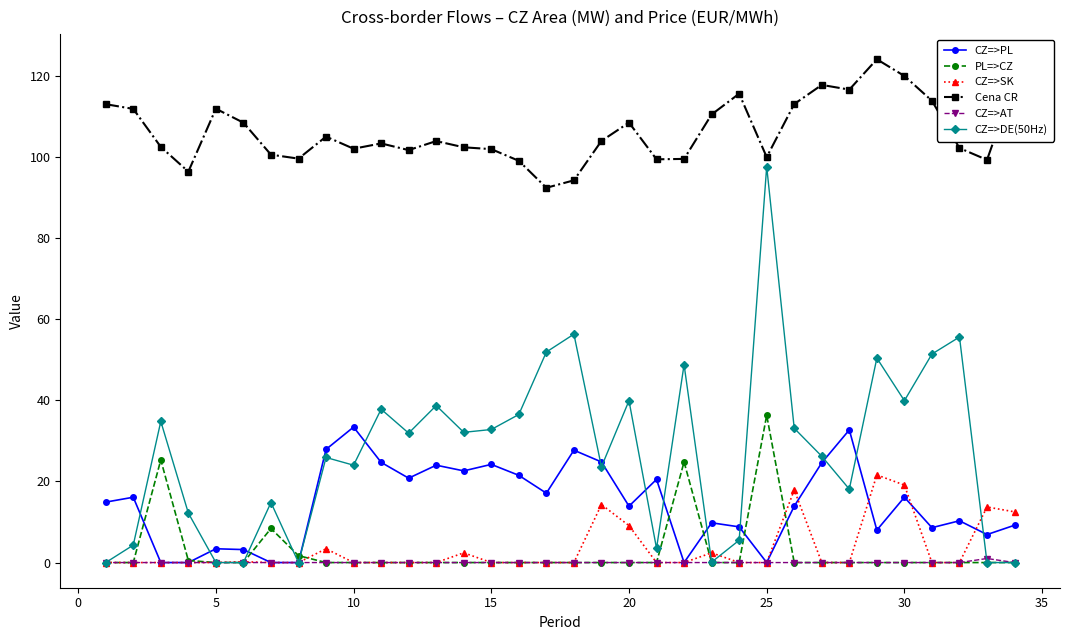

True or false: CZ=>AT and Cena CR cross at least once.

False